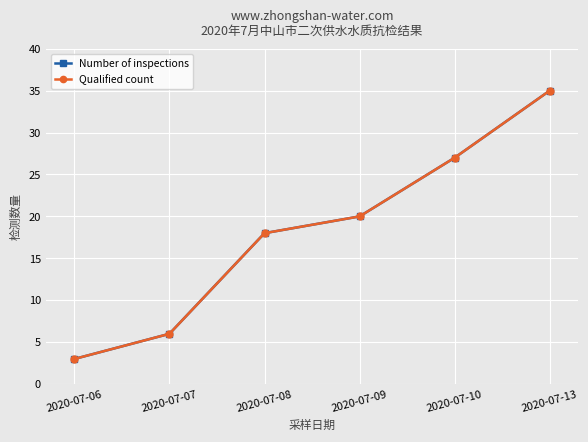

Does the chart display data point markers on the line(s)?

Yes